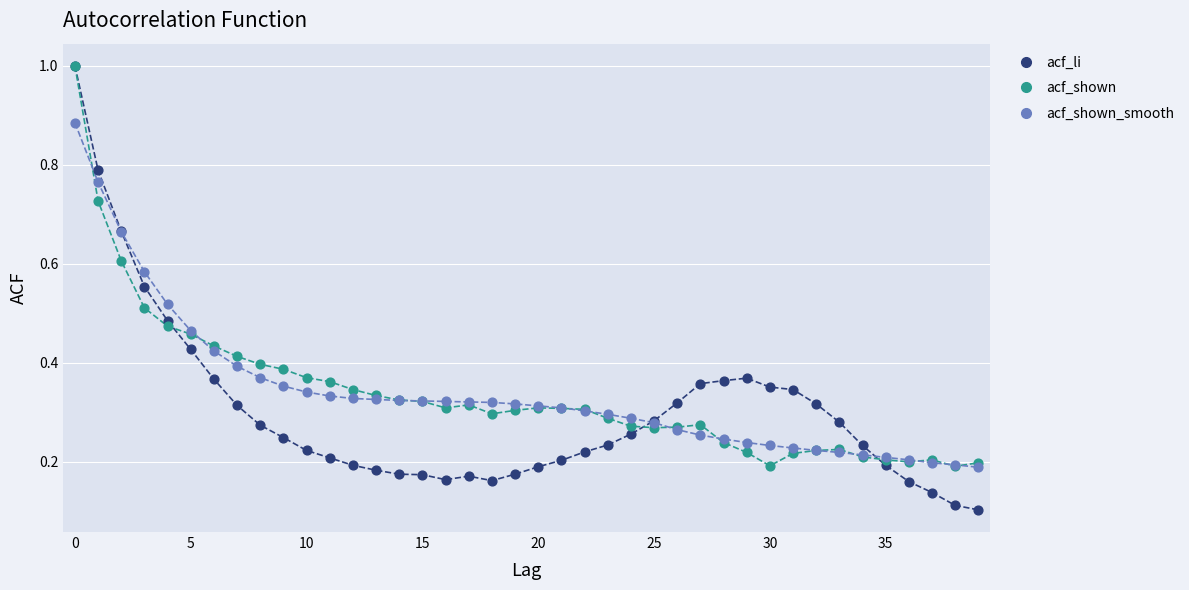

What are all the series names shown in the legend?

acf_li, acf_shown, acf_shown_smooth